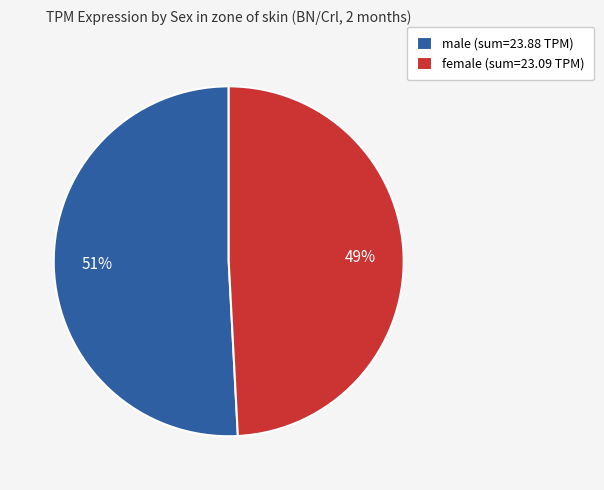

True or false: female (sum=23.09 TPM) accounts for 49% of the total.

True